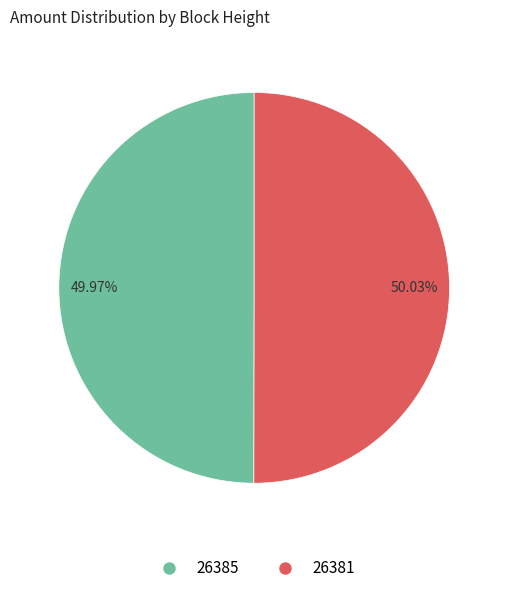

Combined, do 26381 and 26385 account for over 50%?

Yes